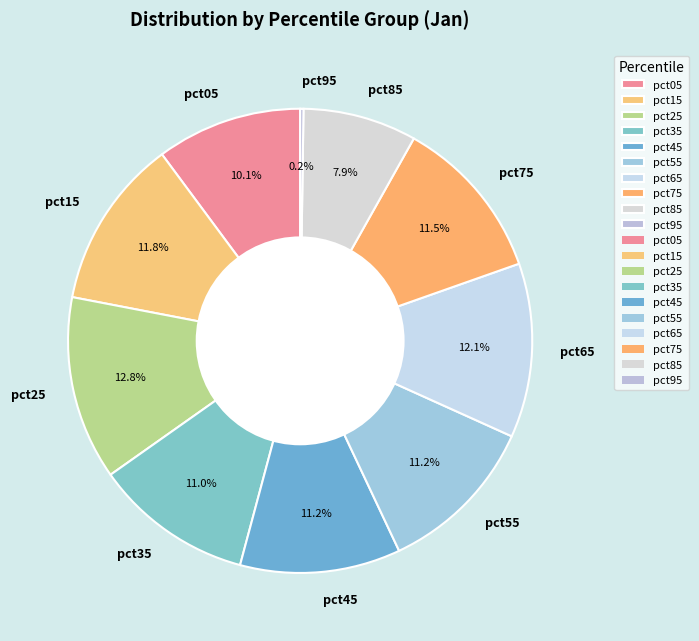

The pct75 slice represents 1% of the pie. True or false?

False